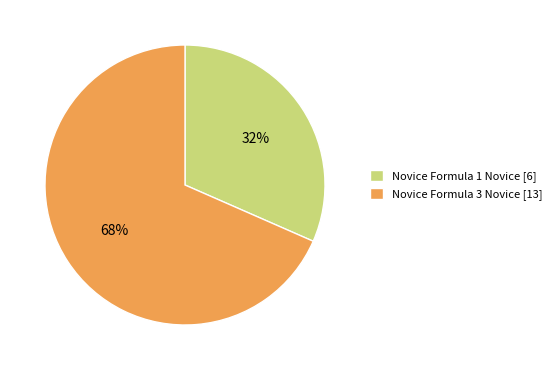

How many segments does this pie chart have?

2